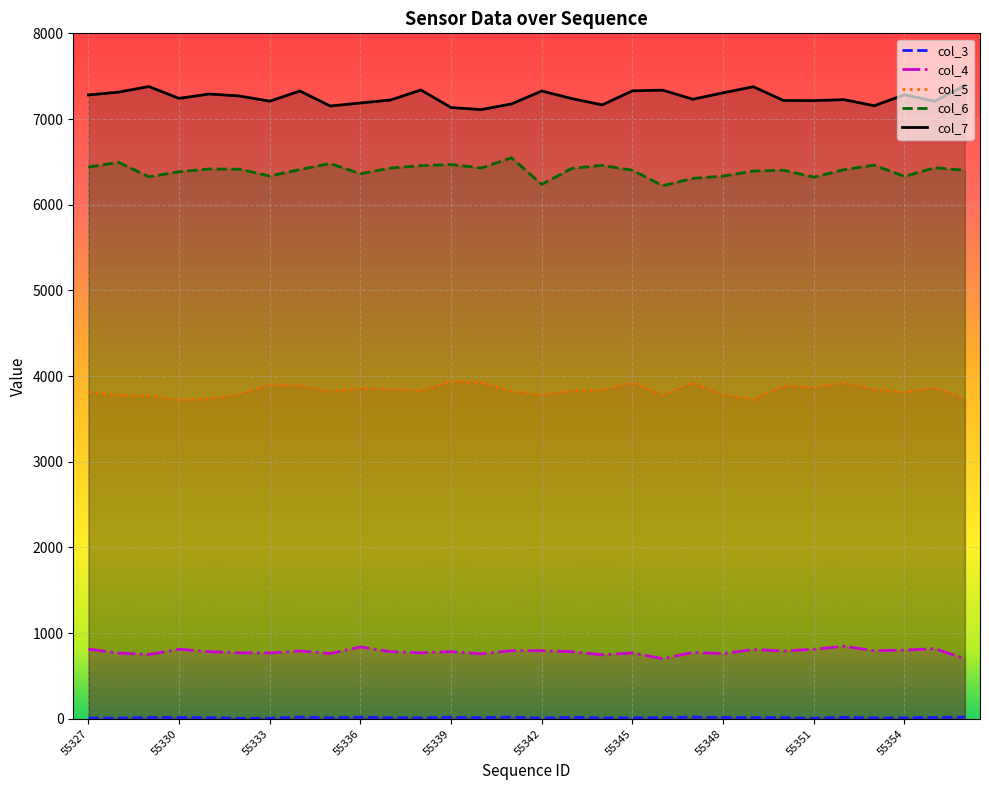

Does the chart display data point markers on the line(s)?

No